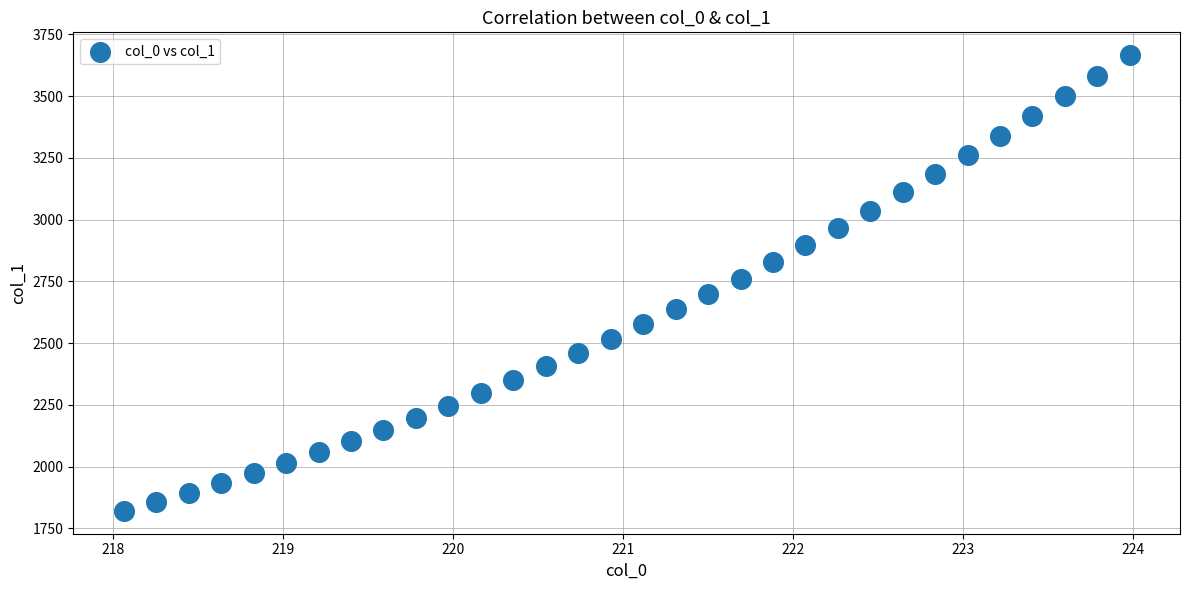

What is the range of Y values (max minus min)?

1845.5